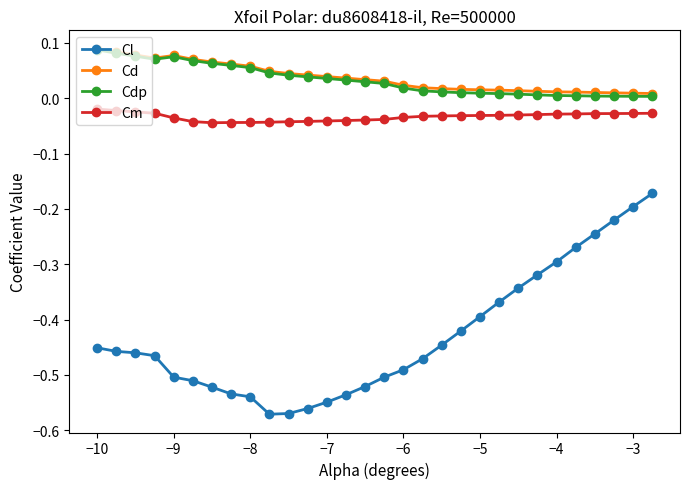

True or false: Cl and Cd intersect in this chart.

False